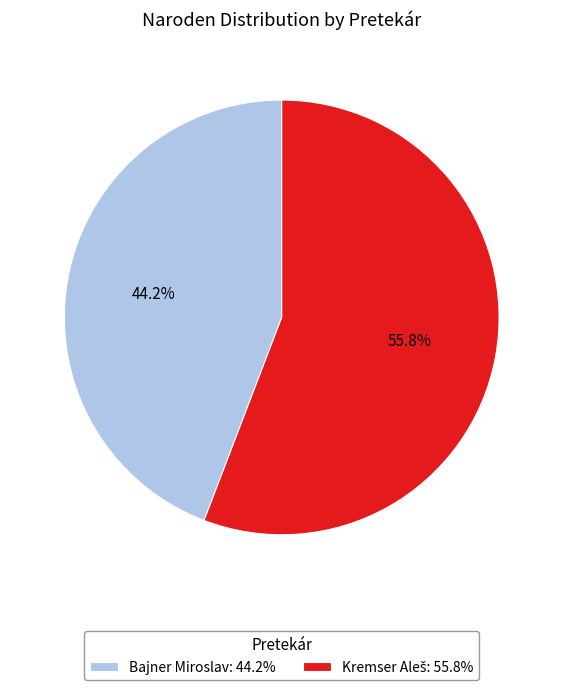

What portion of the pie excludes Bajner Miroslav: 44.2%?

55.8%